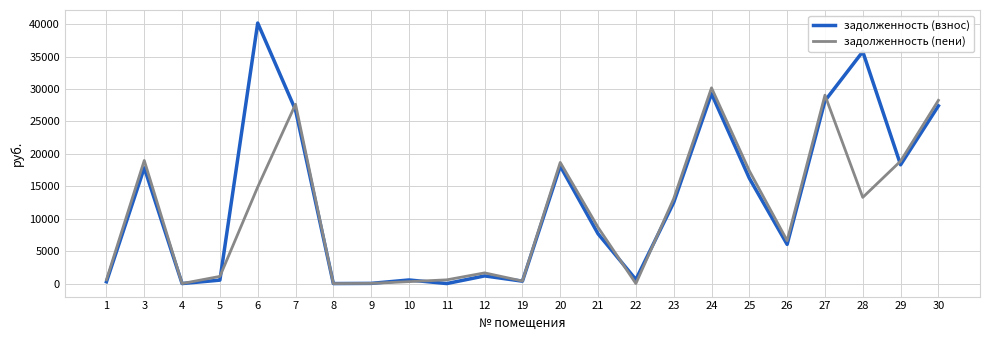

What is the highest value of the задолженность (взнос) series?

40168.6